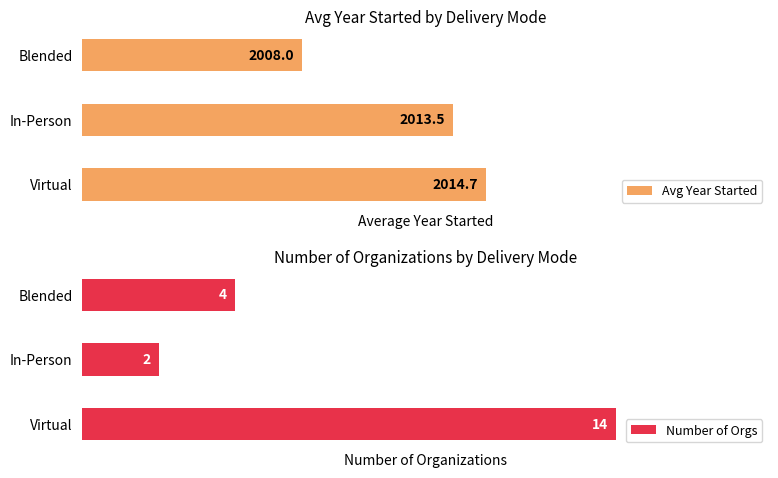

What is the value of the Number of Orgs bar at the 2nd from the left?

2.0